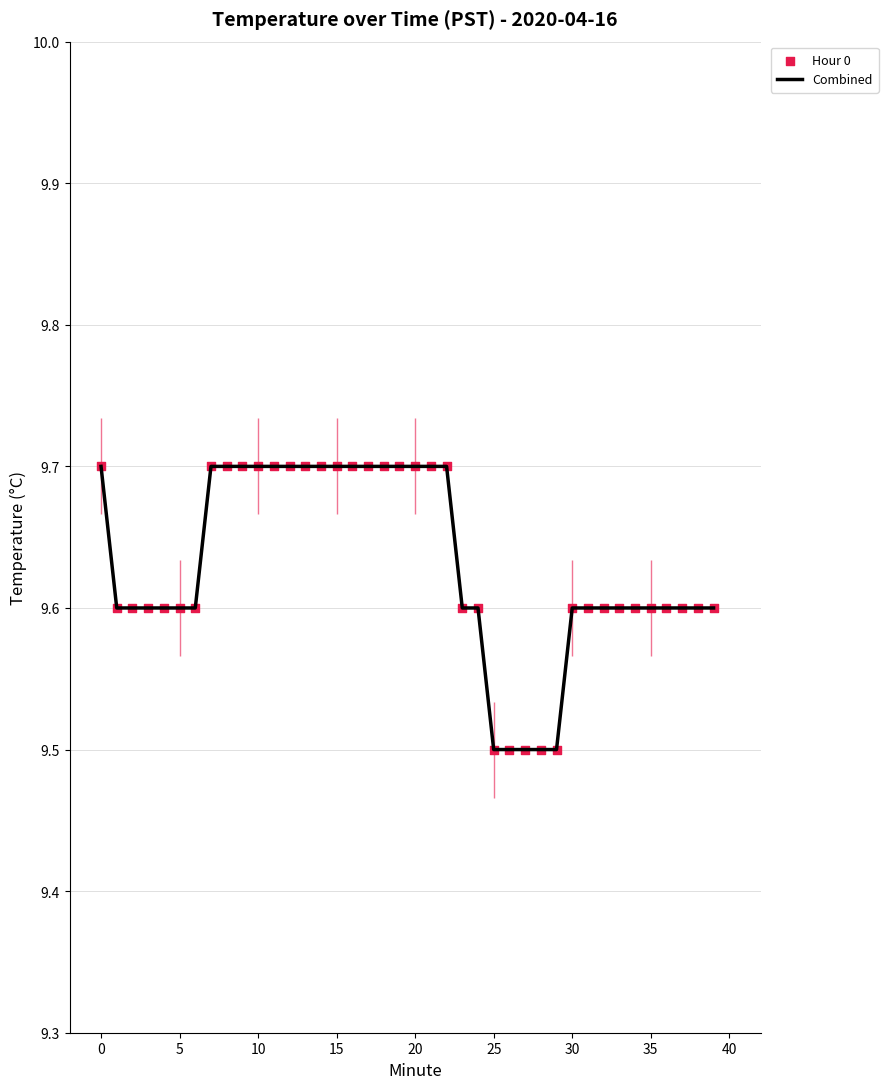

What is the greatest value displayed?

9.7